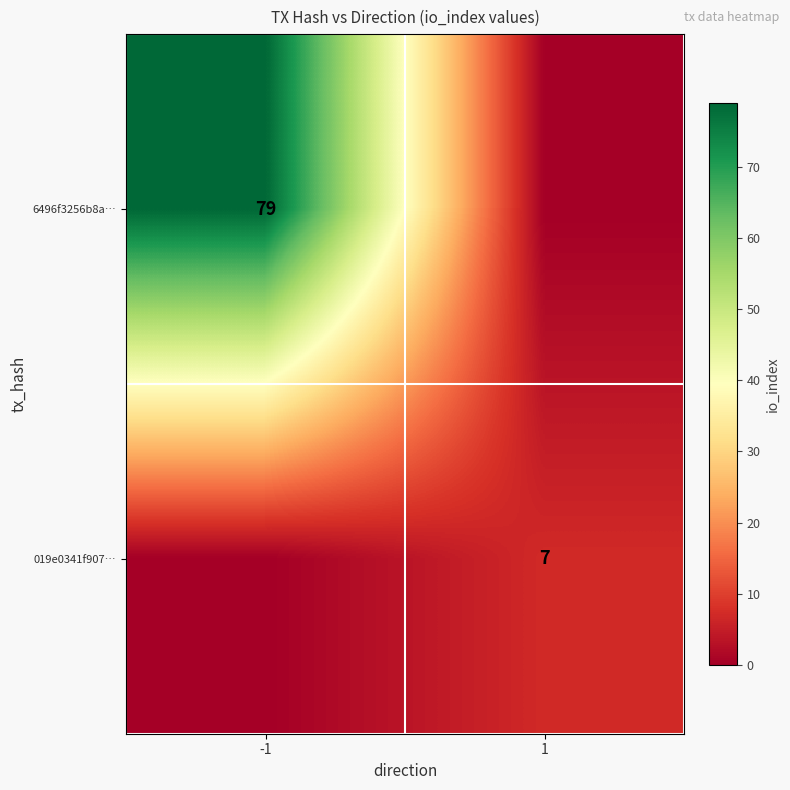

Is the value of 019e0341f907… at 1 greater than the value of 6496f3256b8a… at -1?

No